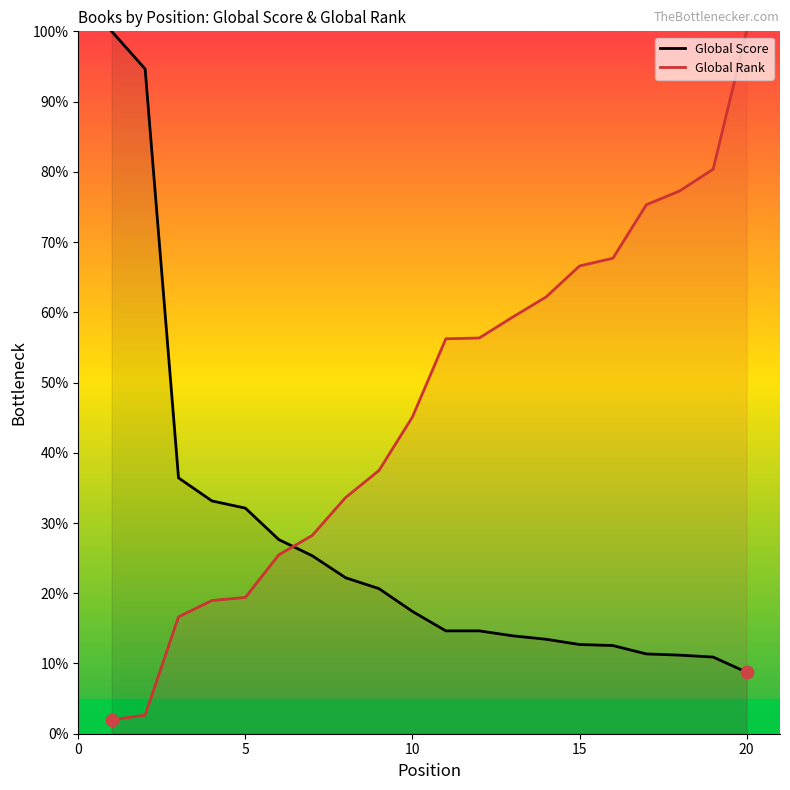

Is the value of Global Rank at 17 greater than the value of Global Score at 1?

No